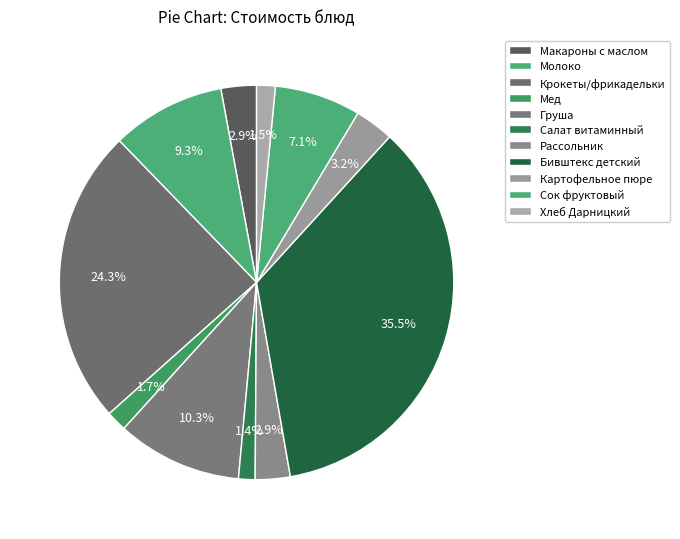

What percentage is the Бивштекс детский slice, to the nearest percent?

35%